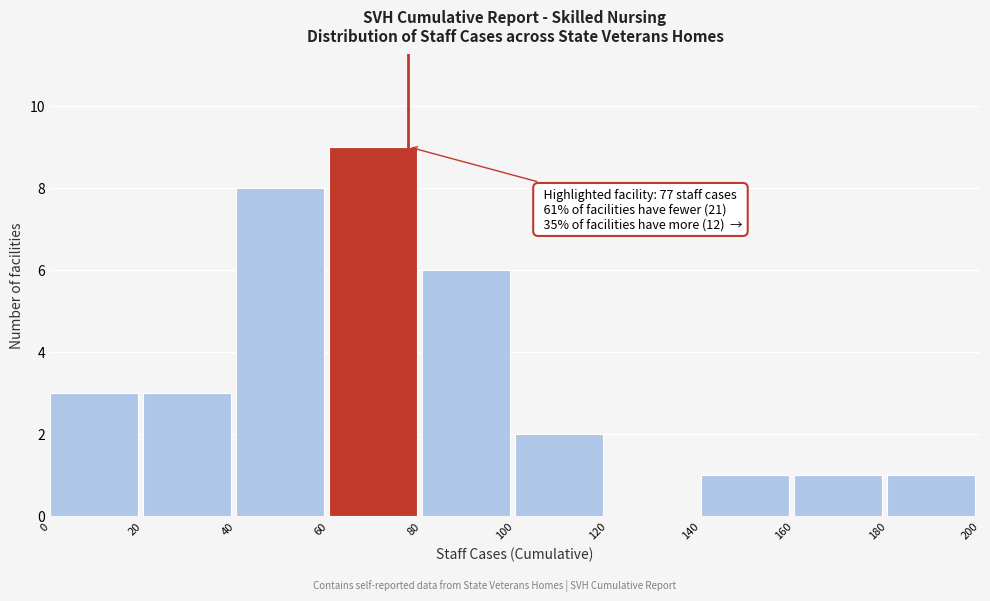

Over which range of the x-axis is the bar tallest?

60 to 80